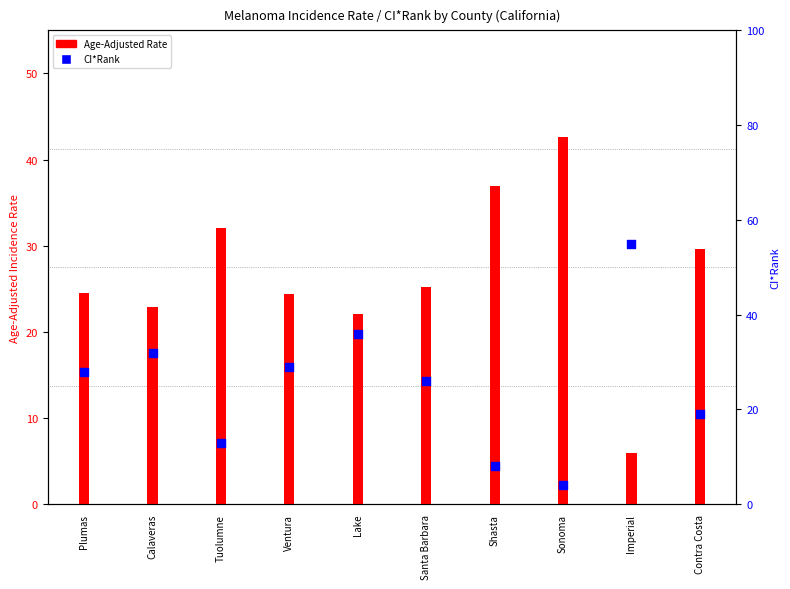

Which series reaches the maximum Y coordinate?

CI*Rank